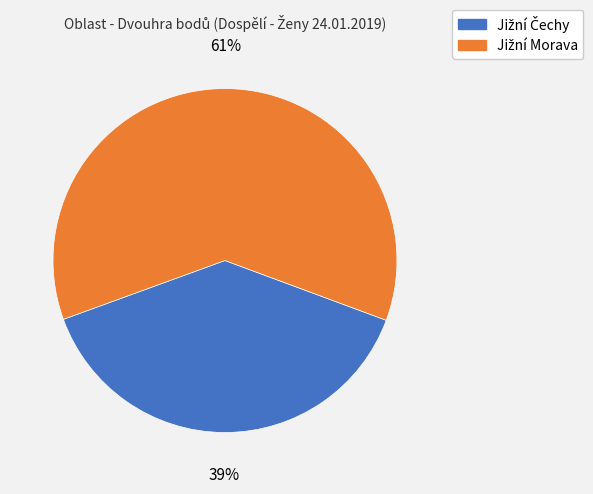

To the nearest percent, what is the difference between the largest and smallest slice percentages?

22%